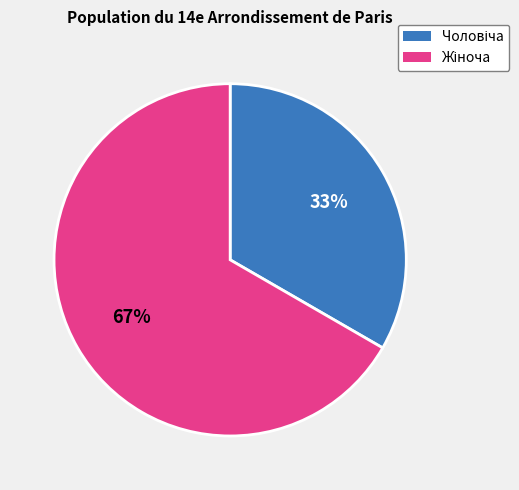

To the nearest percent, what is the average slice percentage?

50%